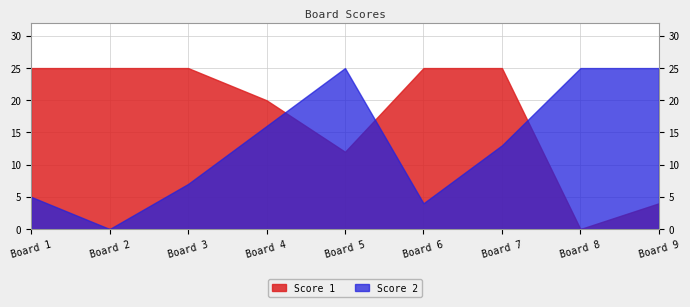

After their last crossing, which series has the higher values: Score 1 or Score 2?

Score 2